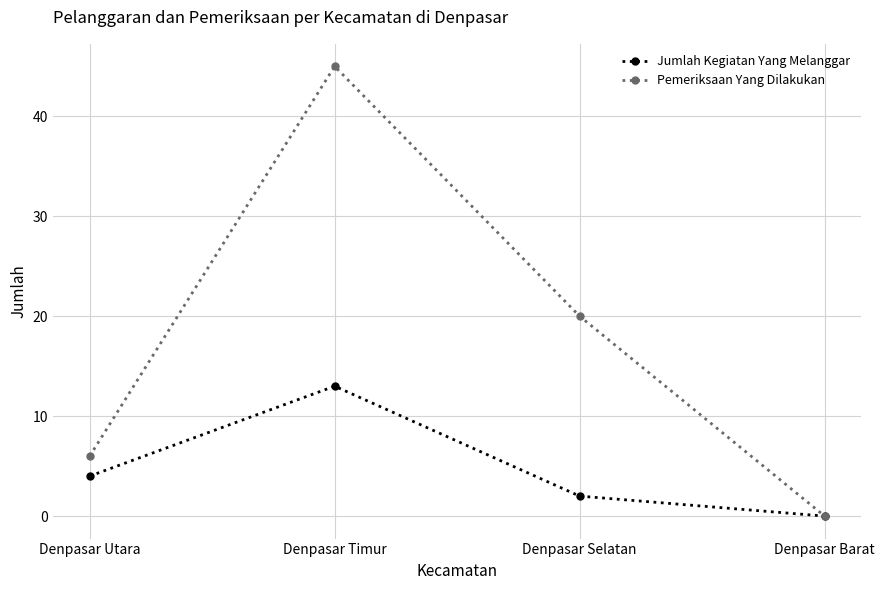

Reading left to right, transcribe all the data shown in this chart.

Jumlah Kegiatan Yang Melanggar: Denpasar Utara=4	Denpasar Timur=13	Denpasar Selatan=2	Denpasar Barat=0
Pemeriksaan Yang Dilakukan: Denpasar Utara=6	Denpasar Timur=45	Denpasar Selatan=20	Denpasar Barat=0